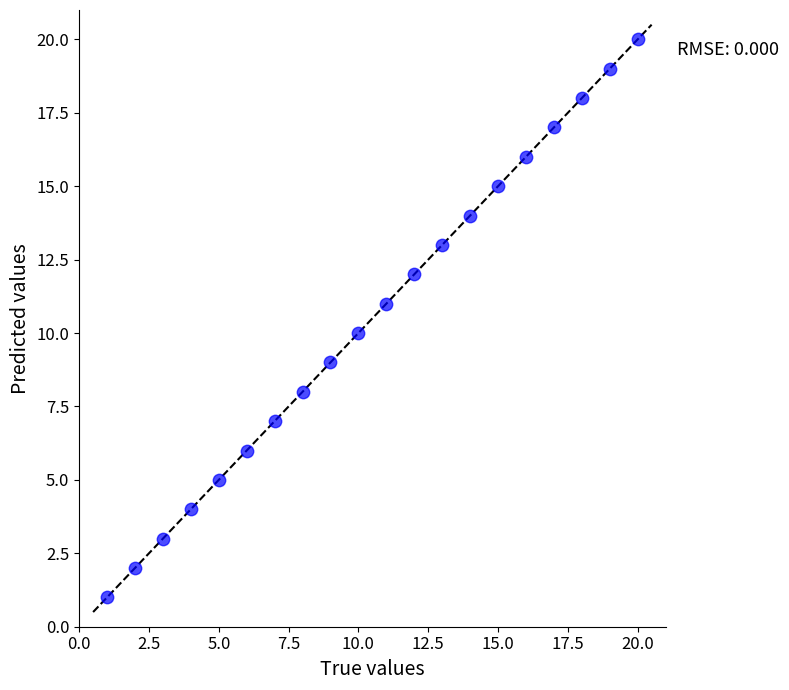

What is the range of Y values (max minus min)?

19